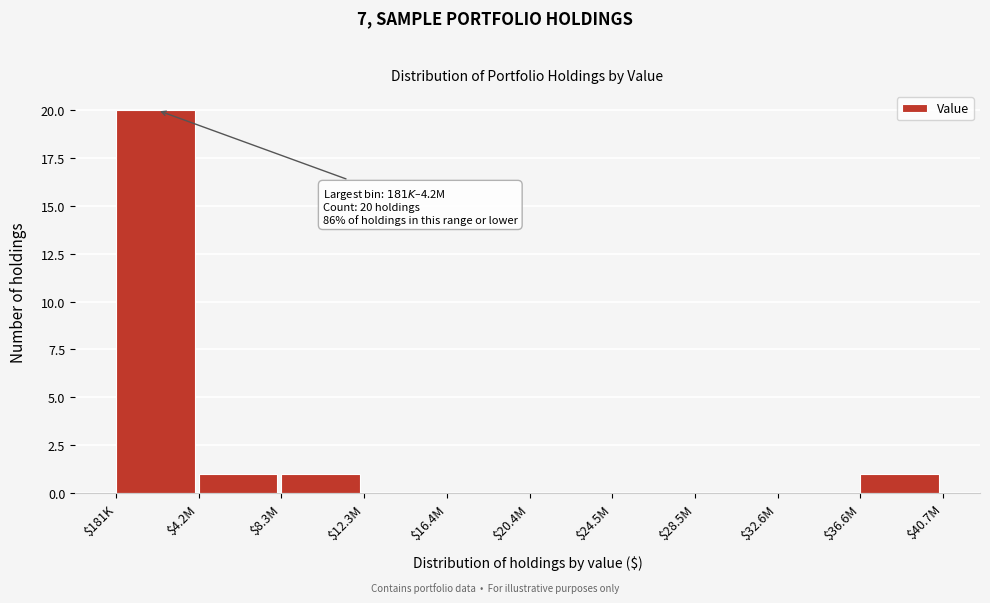

The value at $36.6M is 1. True or false?

True